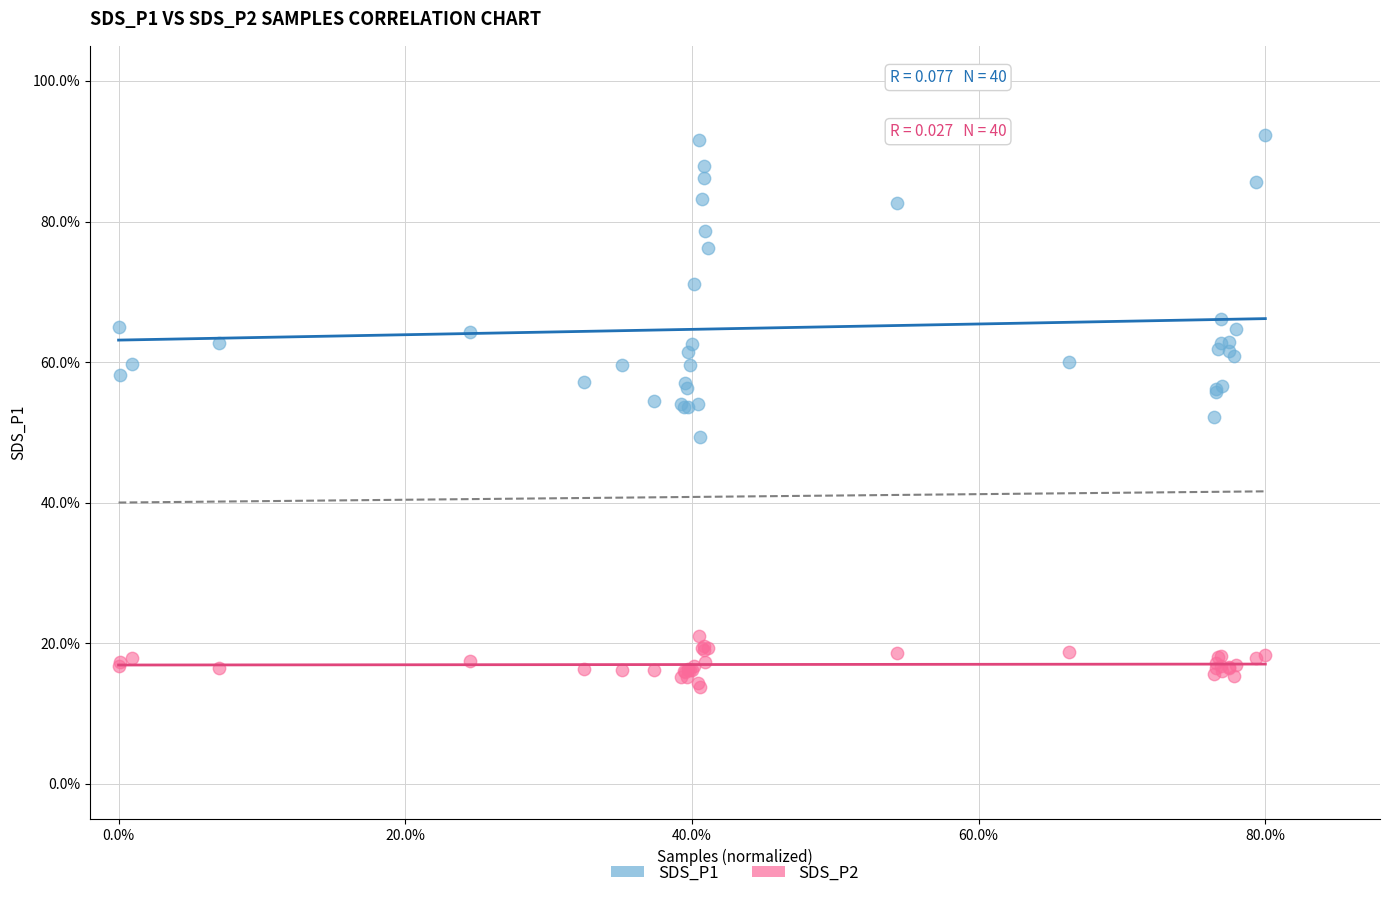

What are all the series names shown in the legend?

SDS_P1, SDS_P2